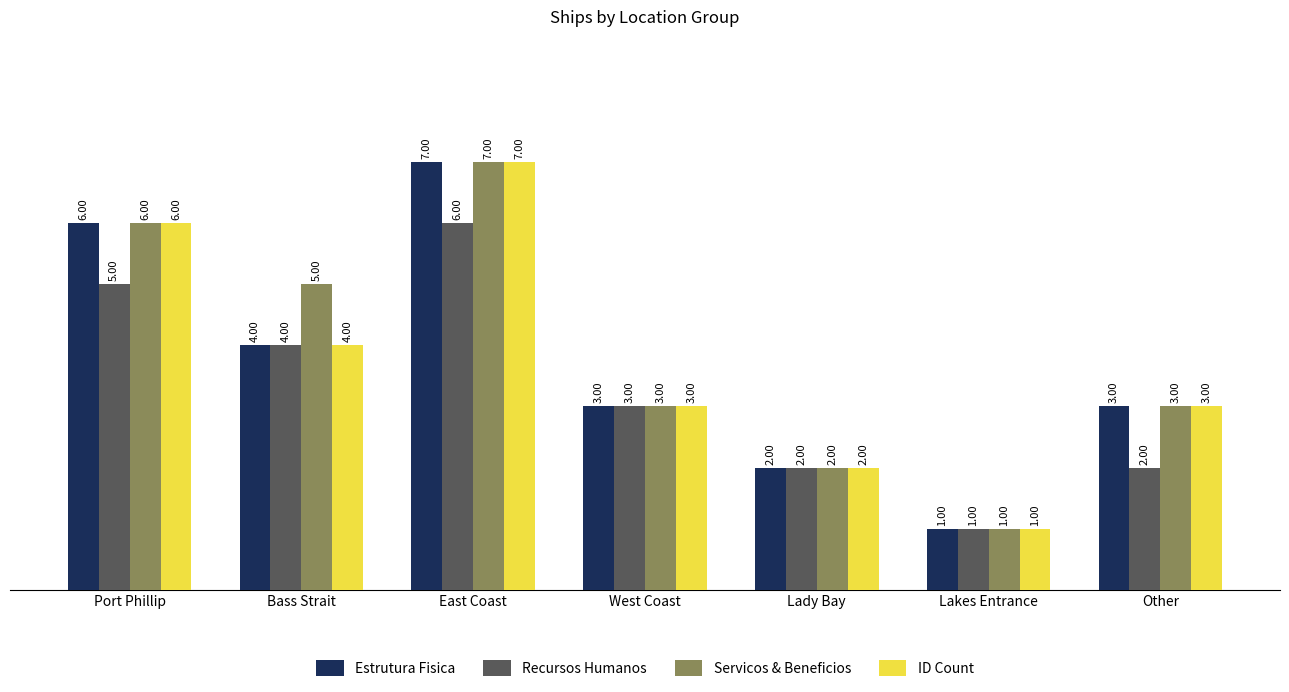

Which category has the lowest value in the ID Count series?

Lakes Entrance